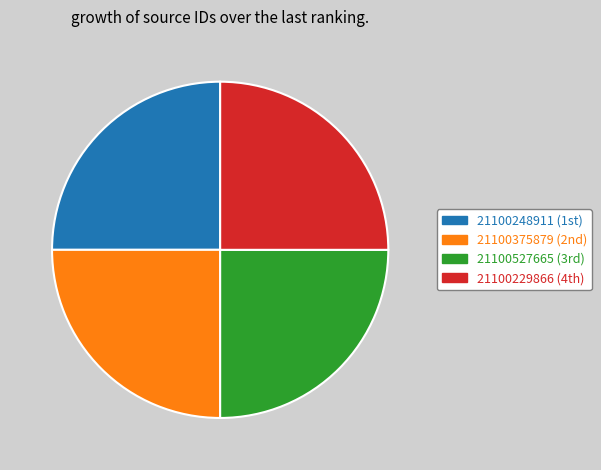

Count the number of slices in the pie.

4